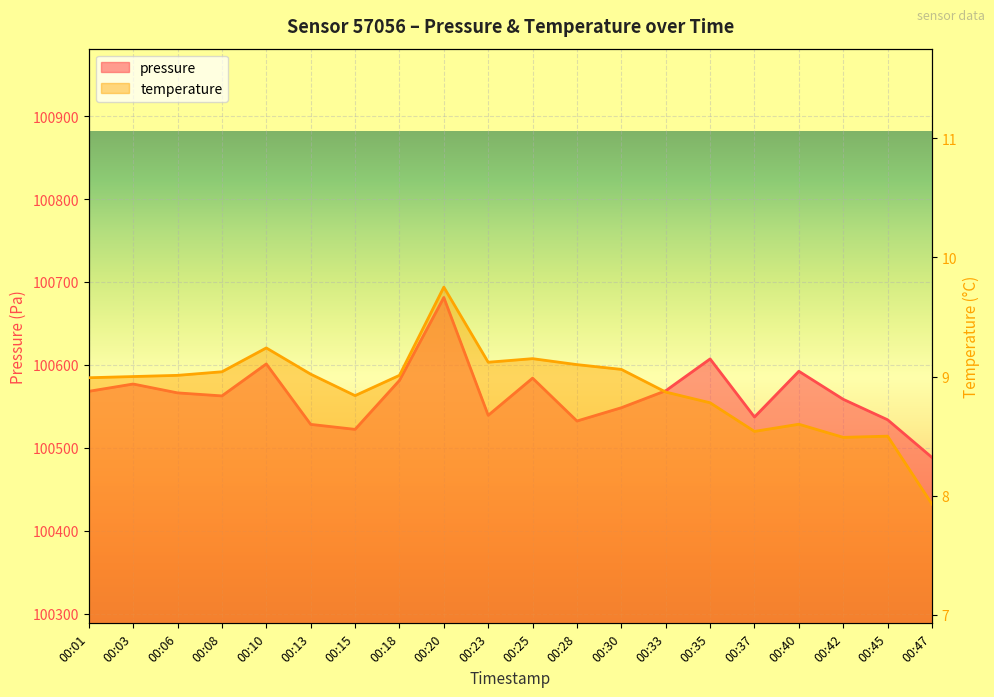

True or false: temperature and pressure intersect in this chart.

False